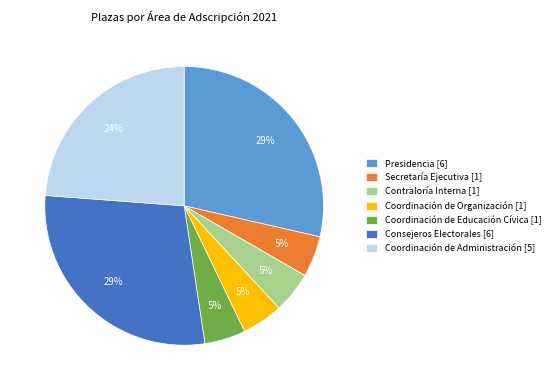

Approximately how many times larger is the value at Coordinación de Organización [1] compared to Coordinación de Administración [5]?

0.2